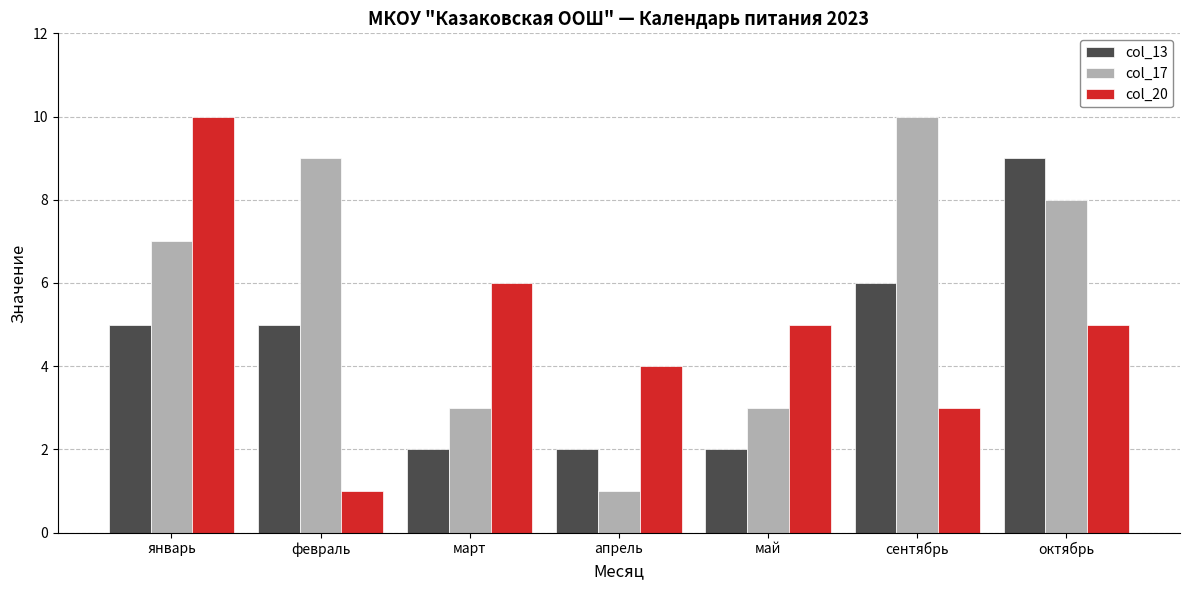

What is the label of the 1st bar from the left?

январь